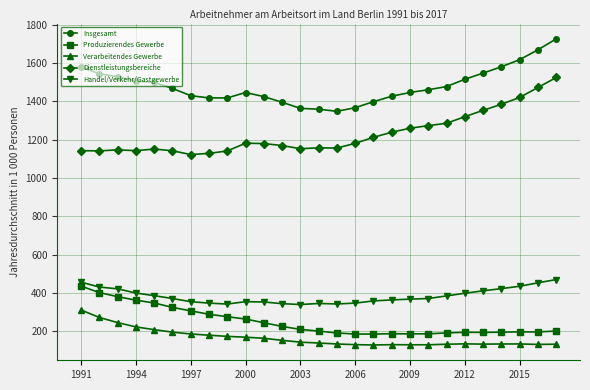

What is the difference between the second highest and second lowest values in the Insgesamt series?

310.0